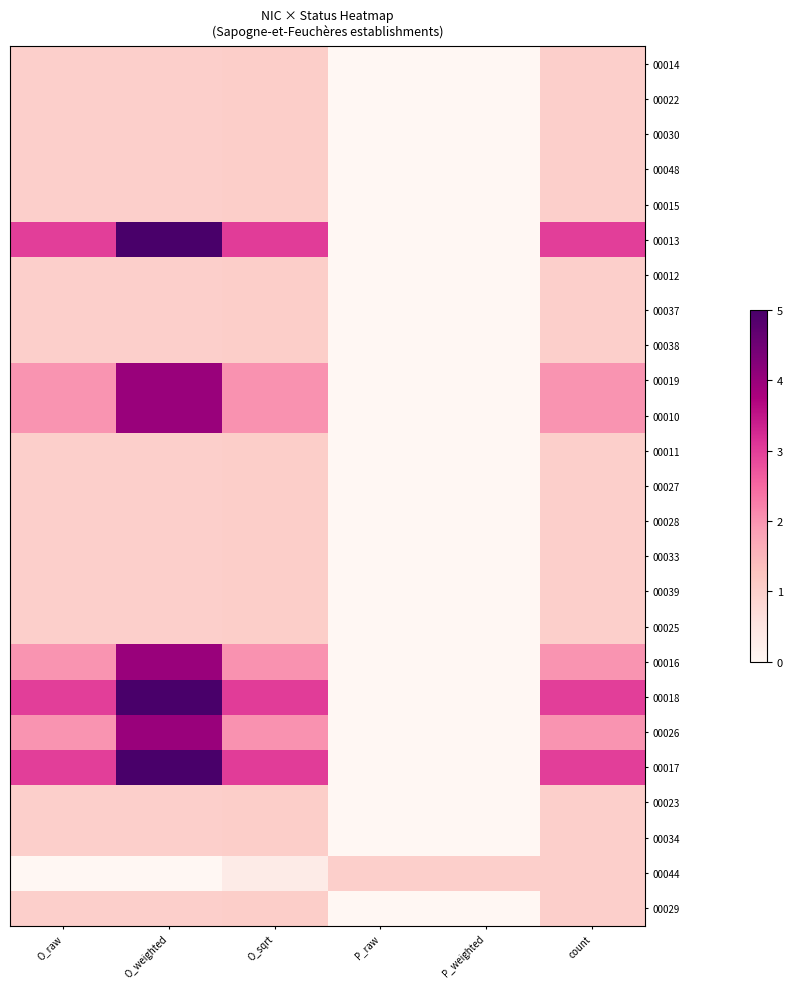

Count the number of data series in this chart.

25